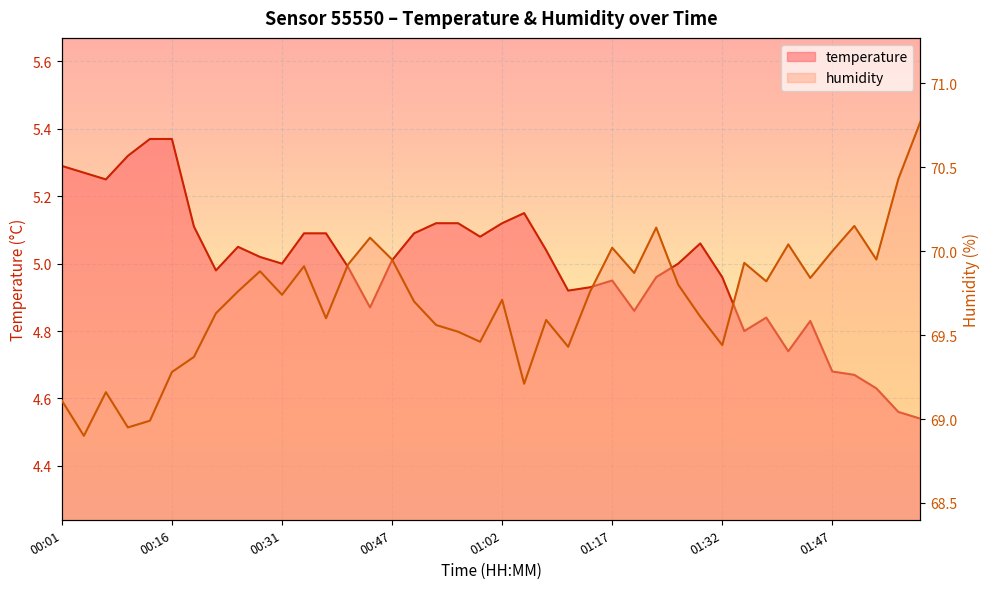

What is the approximate value of temperature at 01:26?

5.0